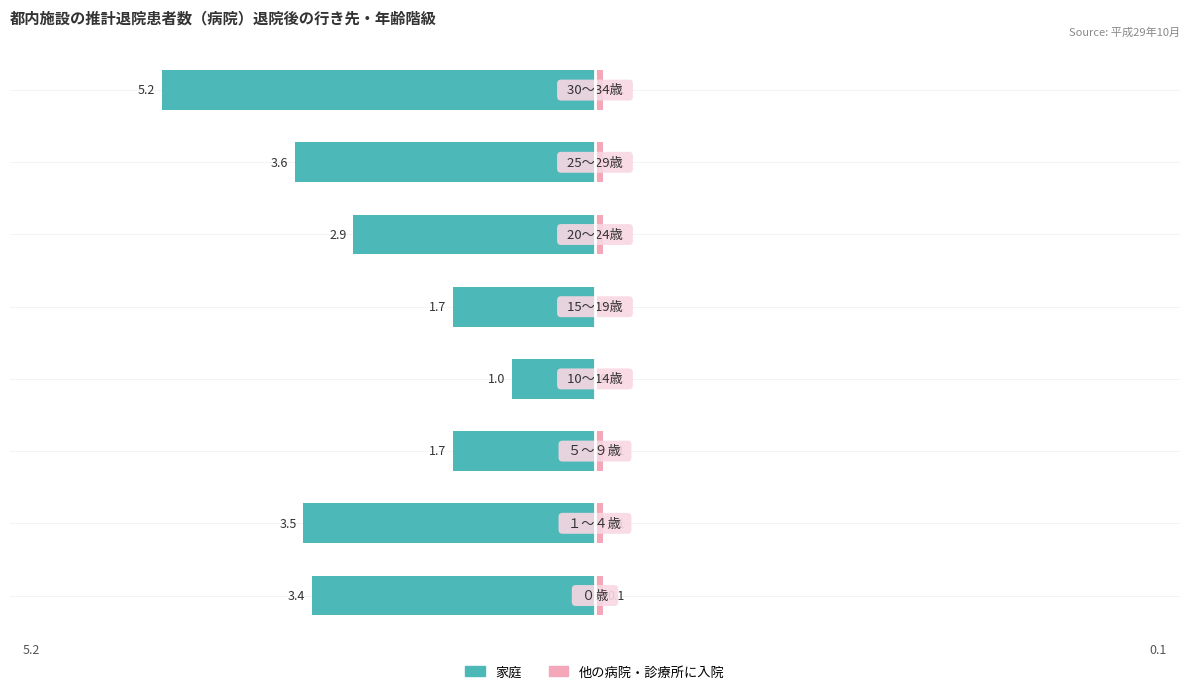

Which series has the widest spread of values?

家庭